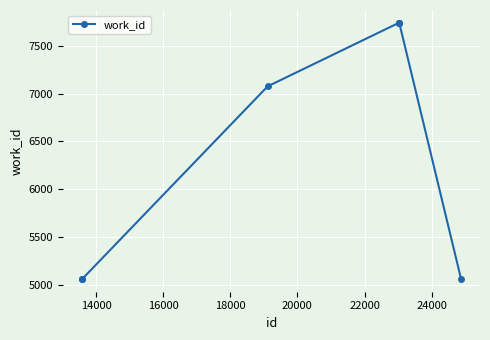

How many categories are shown in the chart?

7